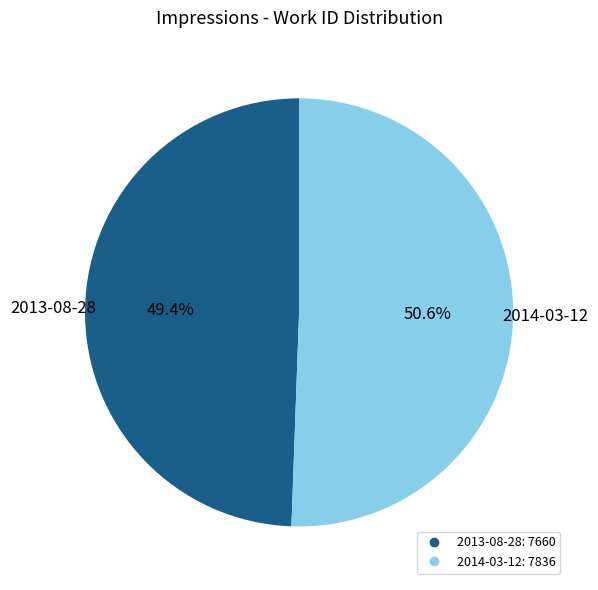

To the nearest percent, what portion does 2013-08-28 represent?

49%